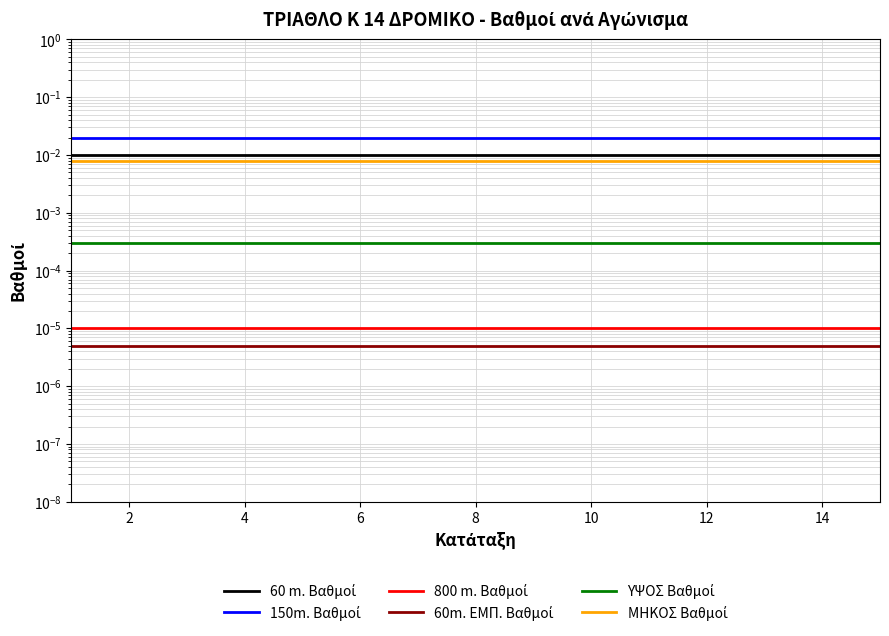

Which series changed the most between 4 and 8?

60 m. Βαθμοί